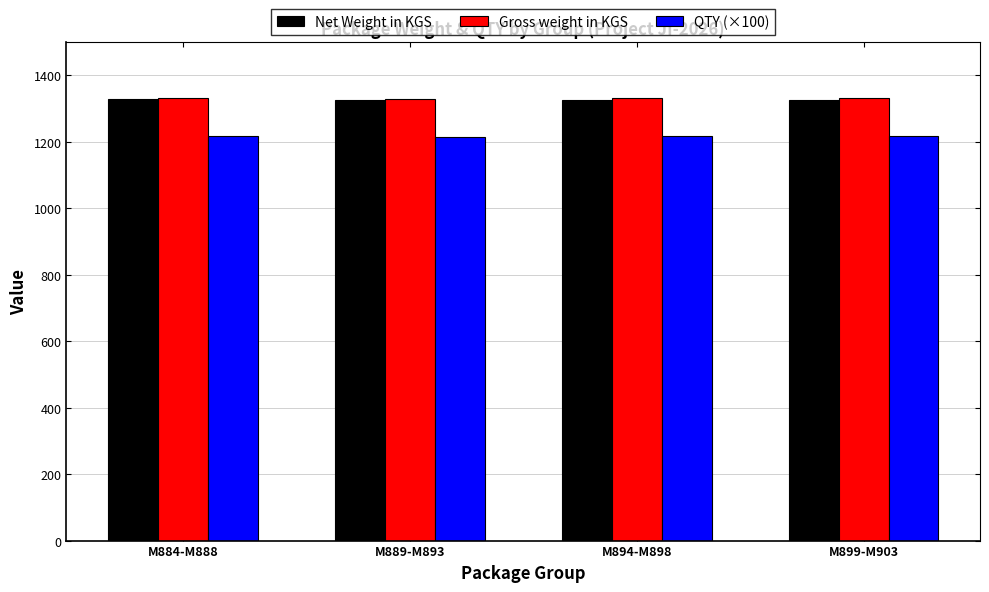

What is the minimum value for QTY (×100)?

1215.4